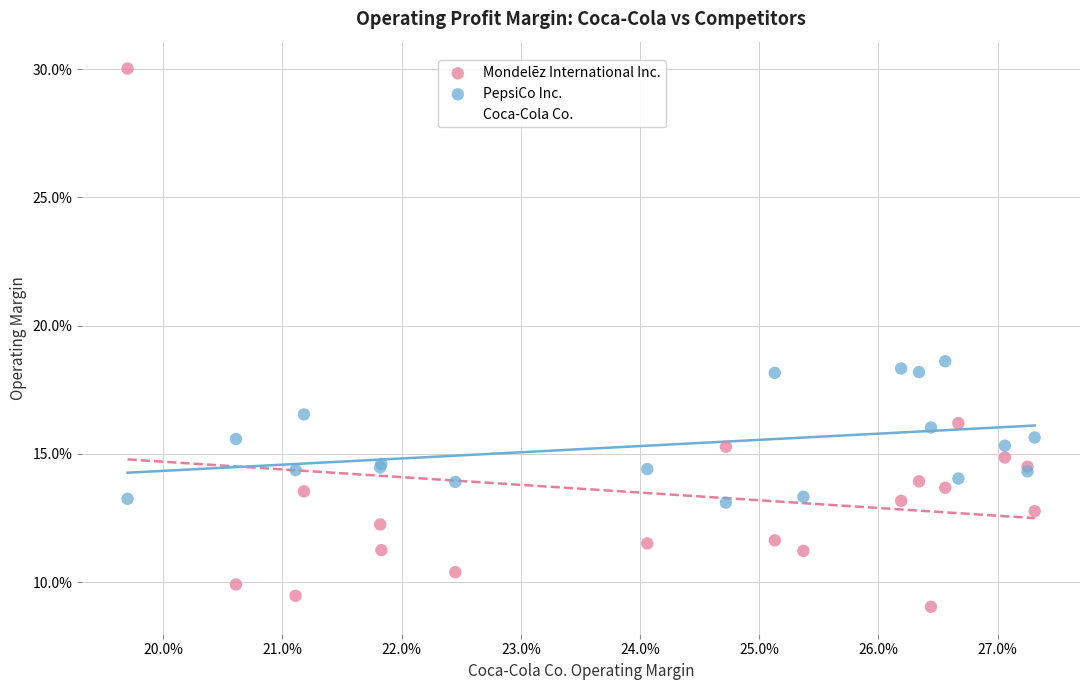

What are all the series names shown in the legend?

Mondelēz International Inc., PepsiCo Inc., Coca-Cola Co.